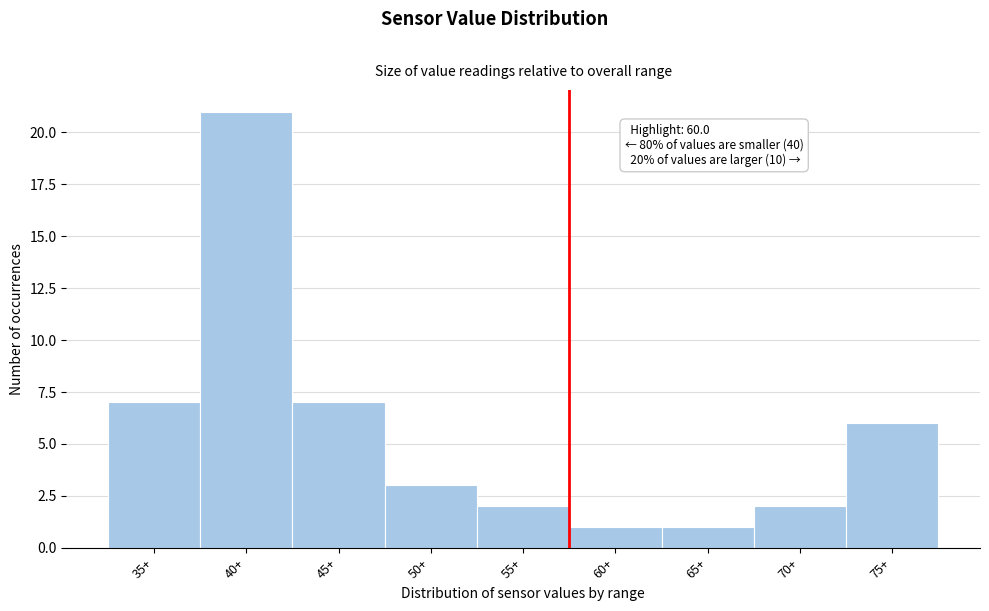

Reading left to right, extract all data points from this chart.

35+=7	40+=21	45+=7	50+=3	55+=2	60+=1	65+=1	70+=2	75+=6